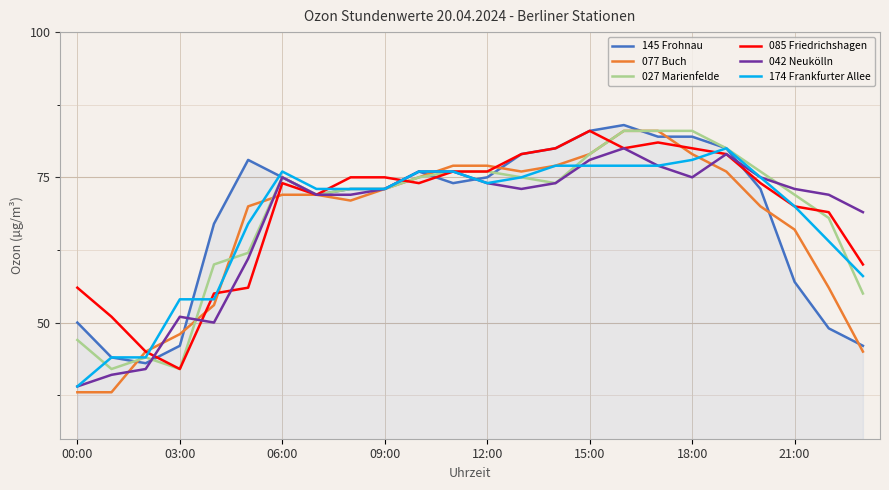

Does the chart have visible grid lines?

Yes